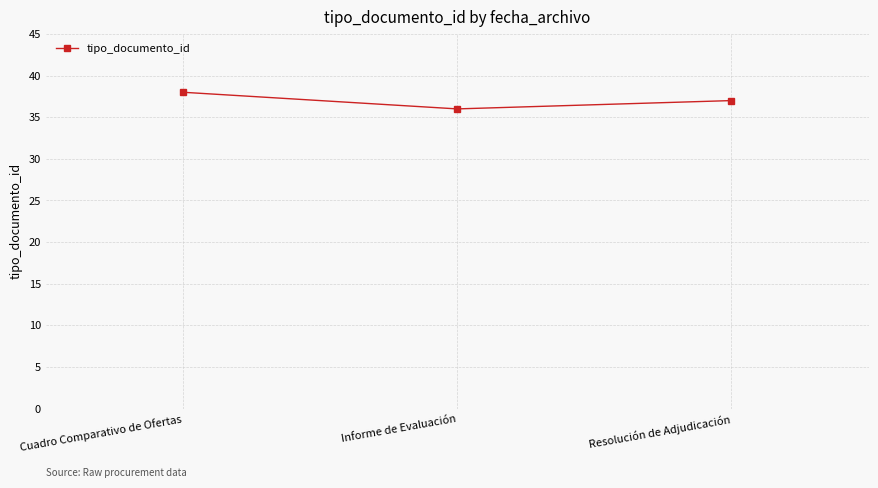

Approximately how many times larger is the value at Informe de Evaluación compared to Resolución de Adjudicación?

1.0